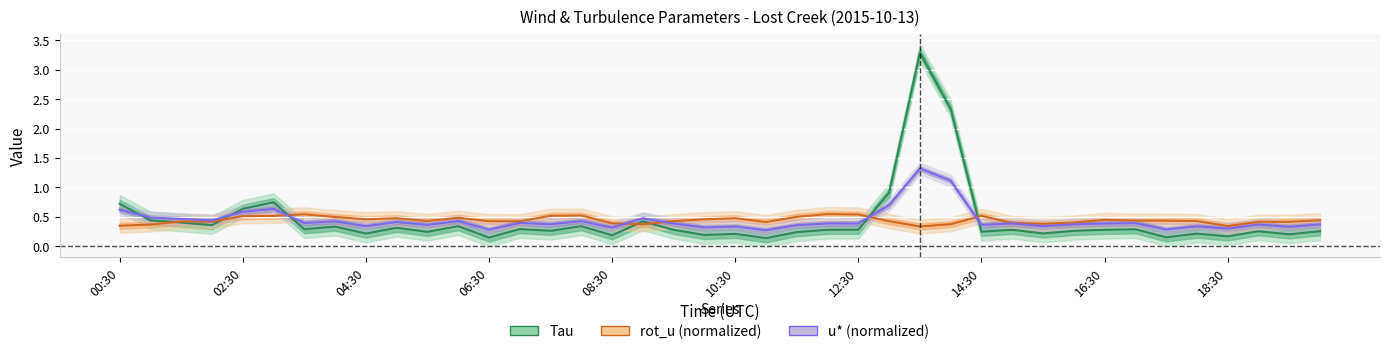

What is the minimum value shown in the chart?

0.1